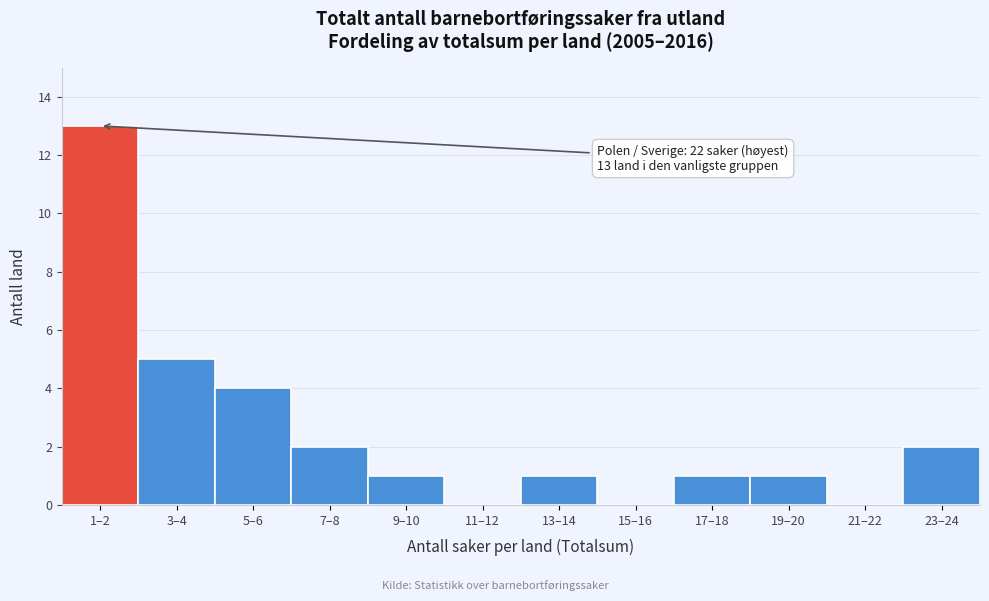

Reading right to left, extract all data points from this chart.

23–24=2	21–22=0	19–20=1	17–18=1	15–16=0	13–14=1	11–12=0	9–10=1	7–8=2	5–6=4	3–4=5	1–2=13